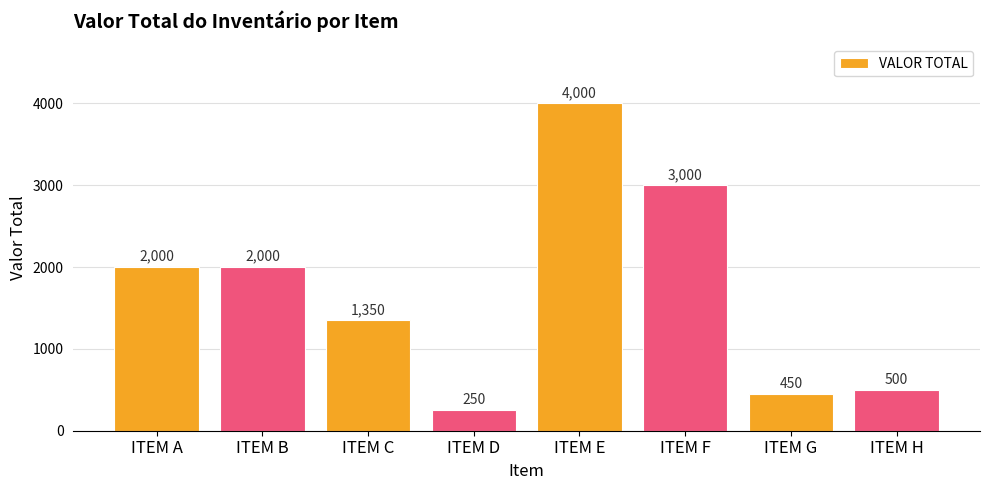

Reading left to right, what are all the values shown in this chart?

ITEM A=2000	ITEM B=2000	ITEM C=1350	ITEM D=250	ITEM E=4000	ITEM F=3000	ITEM G=450	ITEM H=500